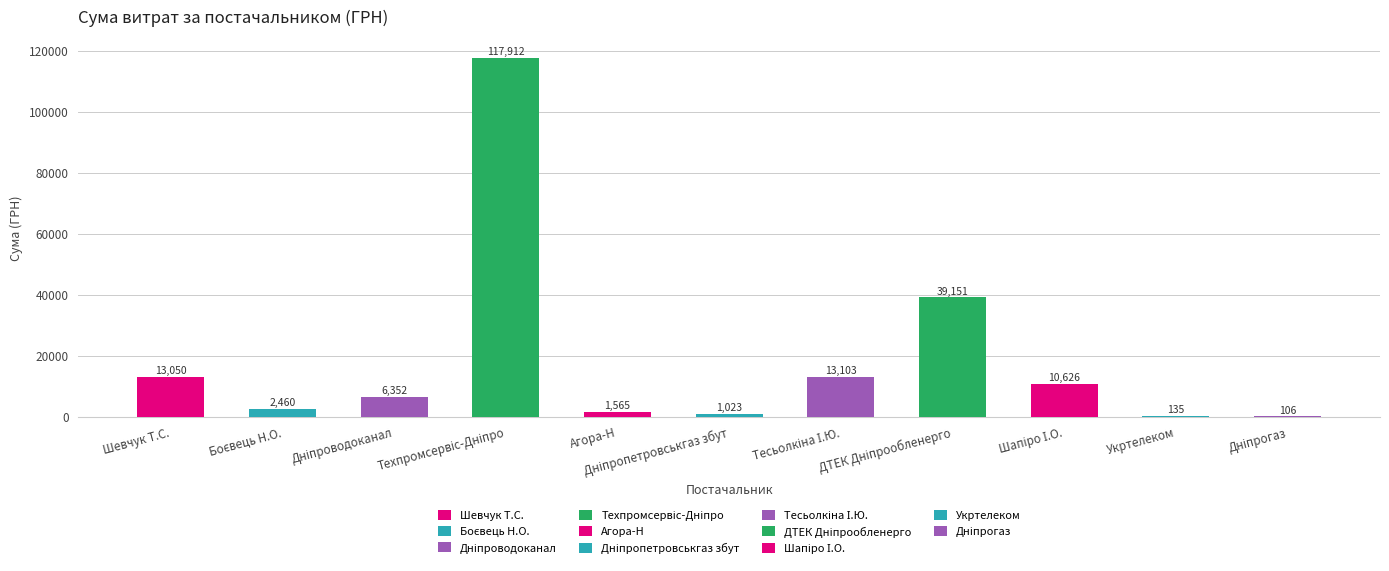

Are the bars horizontal?

No